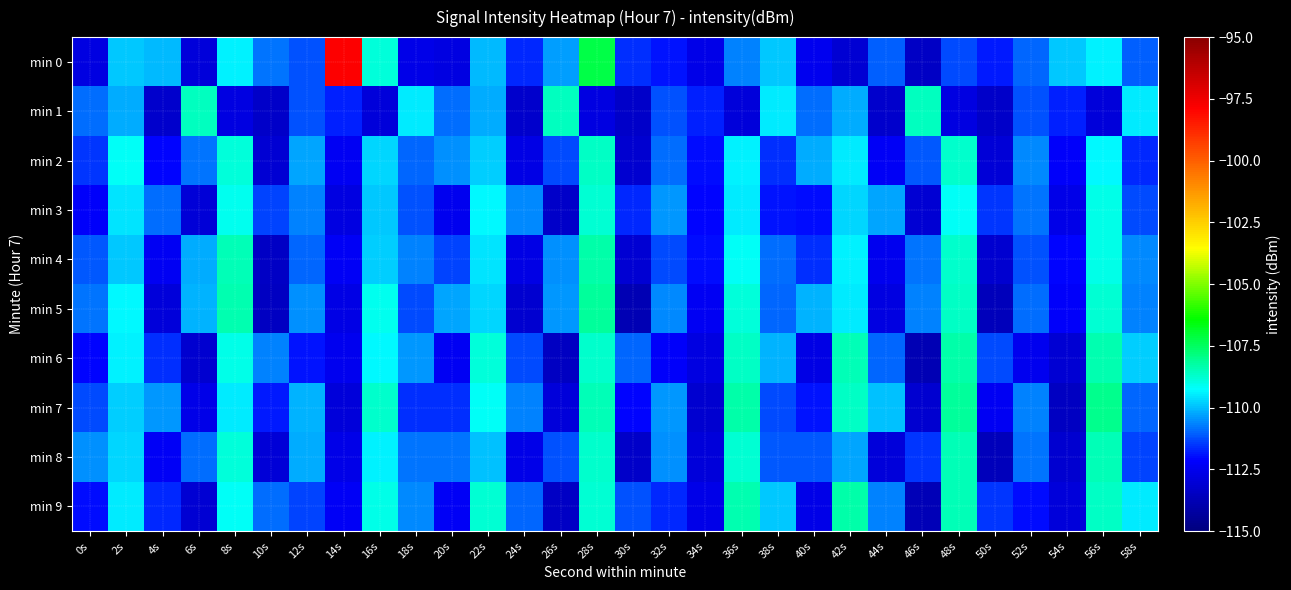

Reading left to right, list all the values displayed in this chart.

min 0: 0s=-112.7	2s=-109.9	4s=-110.1	6s=-112.9	8s=-109.4	10s=-110.8	12s=-111.2	14s=-97.8	16s=-108.8	18s=-112.6	20s=-112.8	22s=-110.0	24s=-111.7	26s=-110.4	28s=-107.2	30s=-111.6	32s=-111.9	34s=-112.6	36s=-110.6	38s=-109.9	40s=-112.5	42s=-113.1	44s=-111.0	46s=-113.4	48s=-111.3	50s=-111.8	52s=-111.0	54s=-109.9	56s=-109.4	58s=-111.1
min 1: 0s=-110.9	2s=-110.2	4s=-113.2	6s=-108.5	8s=-112.8	10s=-113.3	12s=-111.2	14s=-111.8	16s=-112.9	18s=-109.5	20s=-110.9	22s=-110.2	24s=-113.2	26s=-108.5	28s=-112.8	30s=-113.3	32s=-111.2	34s=-111.8	36s=-112.9	38s=-109.5	40s=-110.9	42s=-110.2	44s=-113.2	46s=-108.5	48s=-112.8	50s=-113.3	52s=-111.2	54s=-111.8	56s=-112.9	58s=-109.5
min 2: 0s=-111.5	2s=-109.2	4s=-112.1	6s=-110.8	8s=-108.9	10s=-113.1	12s=-110.3	14s=-112.4	16s=-109.7	18s=-111.0	20s=-110.5	22s=-109.8	24s=-112.7	26s=-111.3	28s=-108.6	30s=-113.2	32s=-110.9	34s=-112.0	36s=-109.4	38s=-111.6	40s=-110.2	42s=-109.5	44s=-112.3	46s=-111.1	48s=-108.7	50s=-113.0	52s=-110.6	54s=-112.2	56s=-109.3	58s=-111.7
min 3: 0s=-112.2	2s=-109.6	4s=-110.9	6s=-113.0	8s=-109.1	10s=-111.4	12s=-110.7	14s=-112.8	16s=-109.9	18s=-111.2	20s=-112.5	22s=-109.3	24s=-110.6	26s=-113.3	28s=-108.8	30s=-111.7	32s=-110.4	34s=-112.1	36s=-109.5	38s=-111.9	40s=-112.0	42s=-109.7	44s=-110.3	46s=-113.1	48s=-109.2	50s=-111.5	52s=-110.8	54s=-112.6	56s=-109.0	58s=-111.3
min 4: 0s=-111.1	2s=-109.9	4s=-112.4	6s=-110.2	8s=-108.5	10s=-113.4	12s=-111.0	14s=-112.3	16s=-109.8	18s=-110.7	20s=-111.4	22s=-109.6	24s=-112.7	26s=-110.5	28s=-108.3	30s=-113.1	32s=-111.3	34s=-112.0	36s=-109.2	38s=-110.9	40s=-111.6	42s=-109.4	44s=-112.5	46s=-110.8	48s=-108.7	50s=-113.2	52s=-111.2	54s=-112.1	56s=-109.0	58s=-110.6
min 5: 0s=-110.8	2s=-109.3	4s=-112.9	6s=-110.1	8s=-108.4	10s=-113.5	12s=-110.5	14s=-112.7	16s=-109.1	18s=-111.3	20s=-110.3	22s=-109.7	24s=-113.2	26s=-110.4	28s=-108.2	30s=-113.8	32s=-110.6	34s=-112.4	36s=-108.9	38s=-111.0	40s=-110.1	42s=-109.5	44s=-112.8	46s=-110.7	48s=-108.6	50s=-113.6	52s=-110.9	54s=-112.2	56s=-108.8	58s=-110.7
min 6: 0s=-112.1	2s=-109.4	4s=-111.6	6s=-113.2	8s=-109.0	10s=-110.7	12s=-111.9	14s=-112.5	16s=-109.3	18s=-110.4	20s=-112.4	22s=-108.9	24s=-111.3	26s=-113.5	28s=-108.7	30s=-111.0	32s=-112.2	34s=-112.8	36s=-108.6	38s=-110.1	40s=-112.7	42s=-108.5	44s=-111.0	46s=-113.8	48s=-108.3	50s=-111.3	52s=-112.5	54s=-113.1	56s=-108.4	58s=-109.8
min 7: 0s=-111.3	2s=-109.8	4s=-110.4	6s=-112.6	8s=-109.5	10s=-111.8	12s=-110.1	14s=-112.9	16s=-108.7	18s=-111.6	20s=-111.6	22s=-109.2	24s=-110.7	26s=-112.9	28s=-108.5	30s=-112.1	32s=-110.4	34s=-113.2	36s=-108.3	38s=-111.3	40s=-111.9	42s=-108.6	44s=-110.0	46s=-113.2	48s=-108.2	50s=-112.4	52s=-110.7	54s=-113.5	56s=-108.0	58s=-111.0
min 8: 0s=-110.5	2s=-109.7	4s=-112.3	6s=-110.9	8s=-108.9	10s=-113.0	12s=-110.2	14s=-112.6	16s=-109.4	18s=-110.8	20s=-110.8	22s=-110.0	24s=-112.6	26s=-111.2	28s=-108.7	30s=-113.3	32s=-110.5	34s=-112.9	36s=-108.8	38s=-111.1	40s=-111.1	42s=-110.3	44s=-112.9	46s=-111.5	48s=-108.5	50s=-113.6	52s=-110.8	54s=-113.2	56s=-108.5	58s=-111.4
min 9: 0s=-112.0	2s=-109.5	4s=-111.7	6s=-113.1	8s=-109.2	10s=-110.9	12s=-111.4	14s=-112.3	16s=-109.0	18s=-110.6	20s=-112.3	22s=-108.8	24s=-111.0	26s=-113.4	28s=-108.8	30s=-111.2	32s=-111.7	34s=-112.6	36s=-108.4	38s=-109.9	40s=-112.6	42s=-108.3	44s=-110.7	46s=-113.7	48s=-108.5	50s=-111.5	52s=-112.0	54s=-112.9	56s=-108.6	58s=-109.5